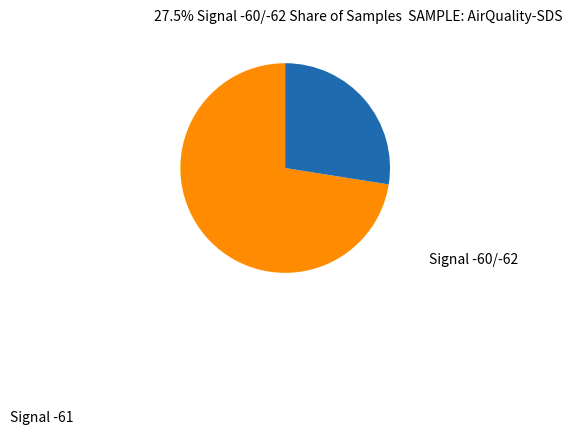

Does any single category account for the majority?

Yes